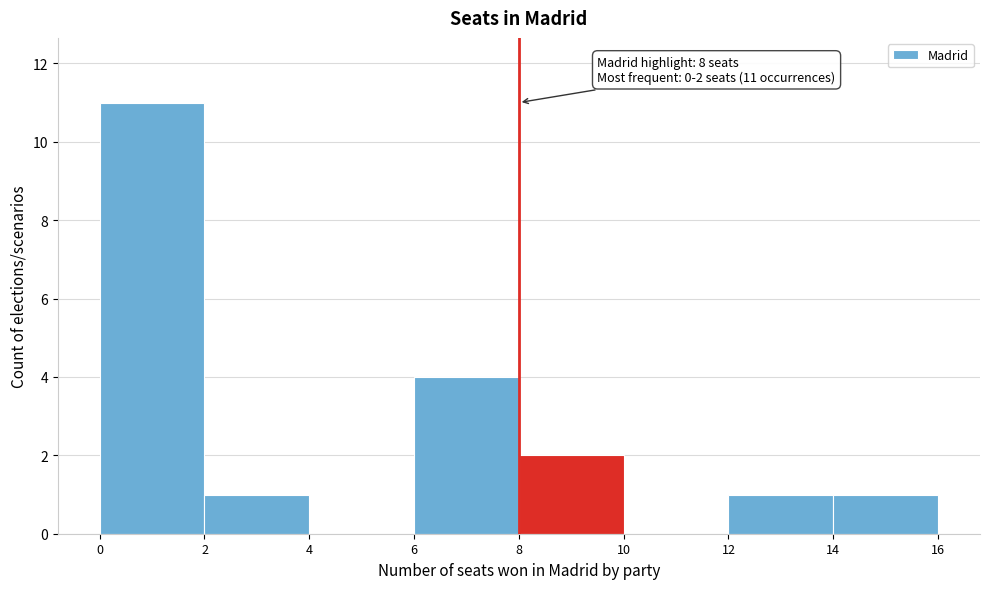

Over which range of the x-axis is the bar tallest?

0 to 2